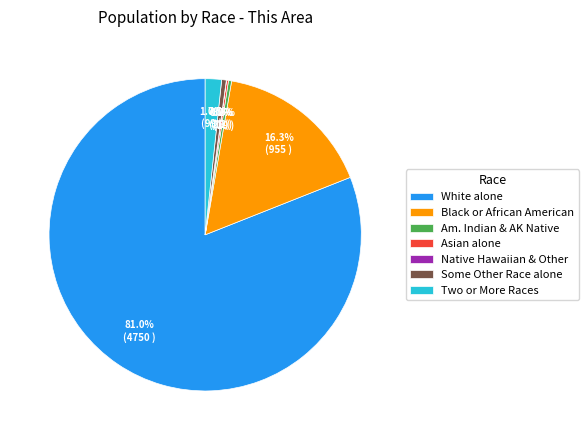

To the nearest percent, what is the average slice percentage?

14%